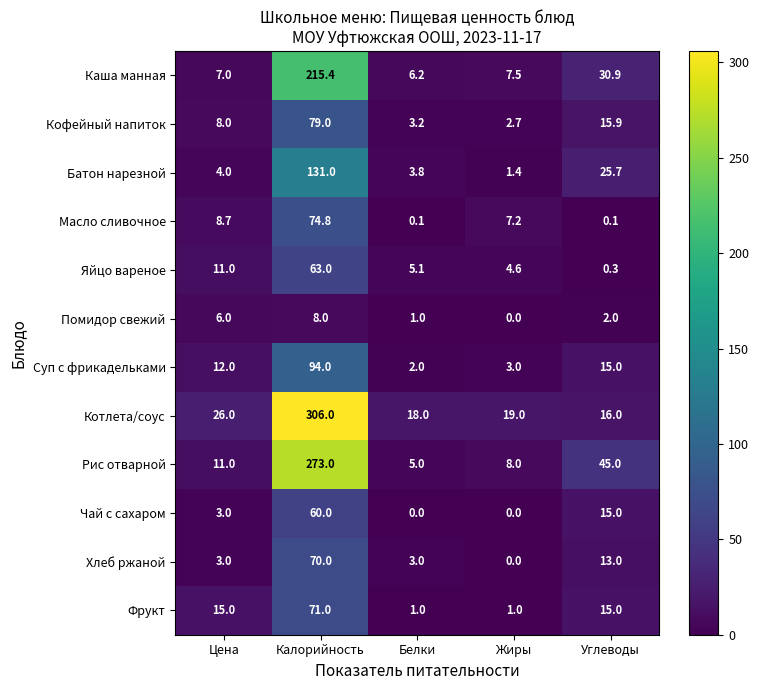

How many data points does each series have?

5